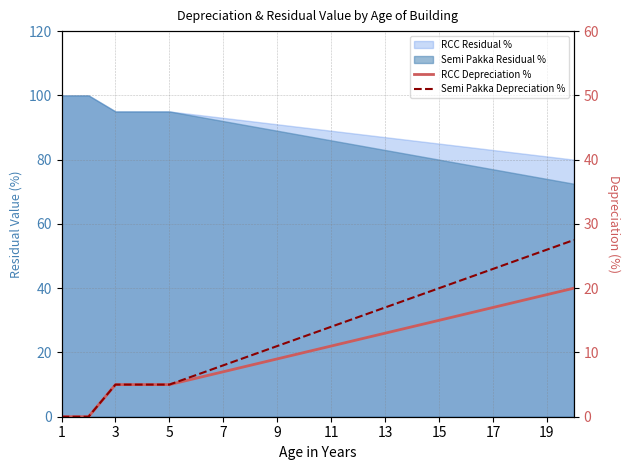

Which series has the widest spread of values?

Semi Pakka Depreciation %